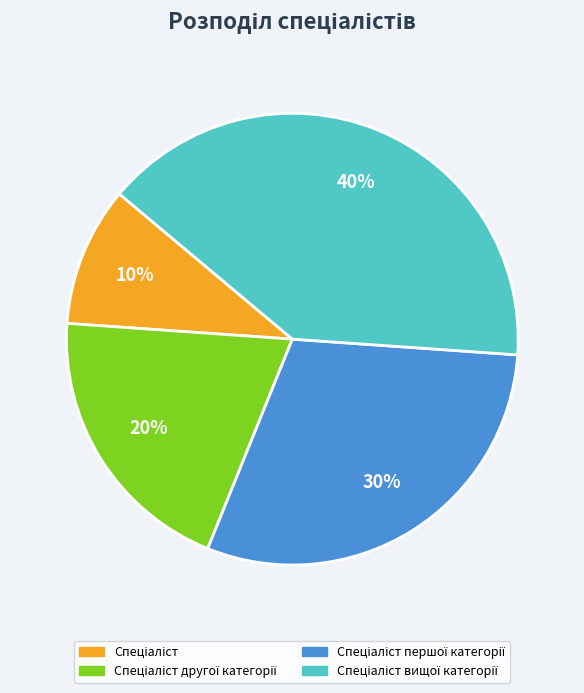

Is there a majority slice in this chart?

No